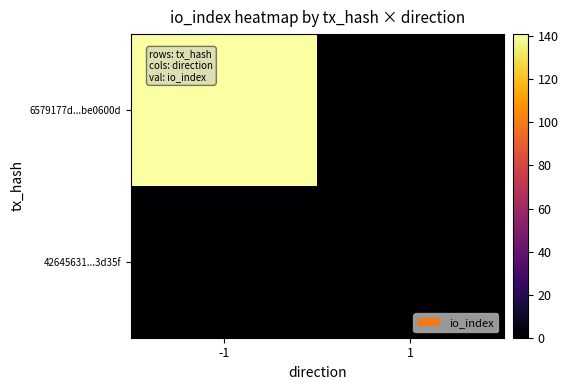

At which category does the chart reach its minimum across all series?

1